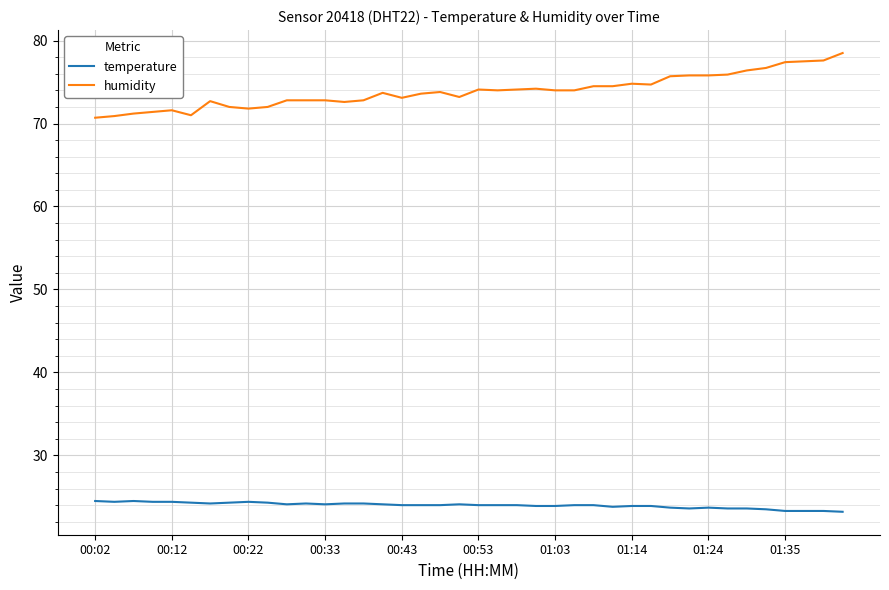

Which series has the largest total across all categories?

humidity